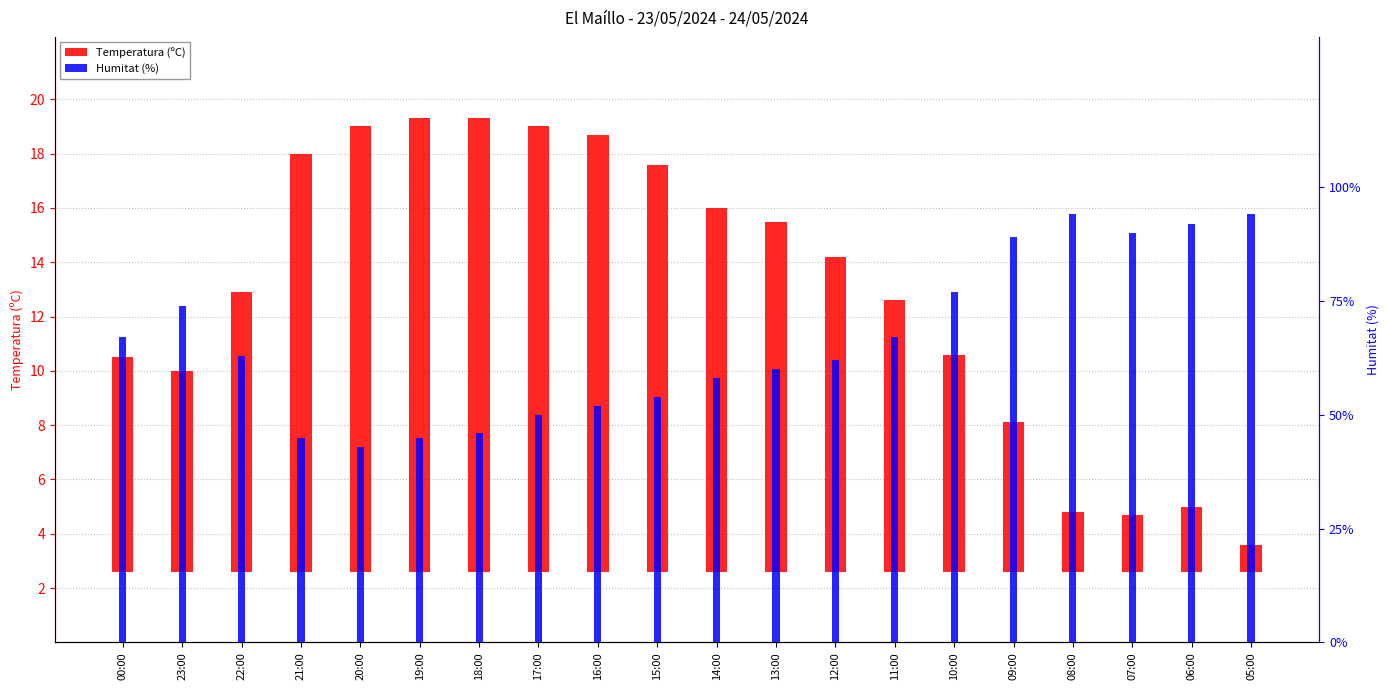

Which has a higher value, 19:00 or 14:00?

19:00